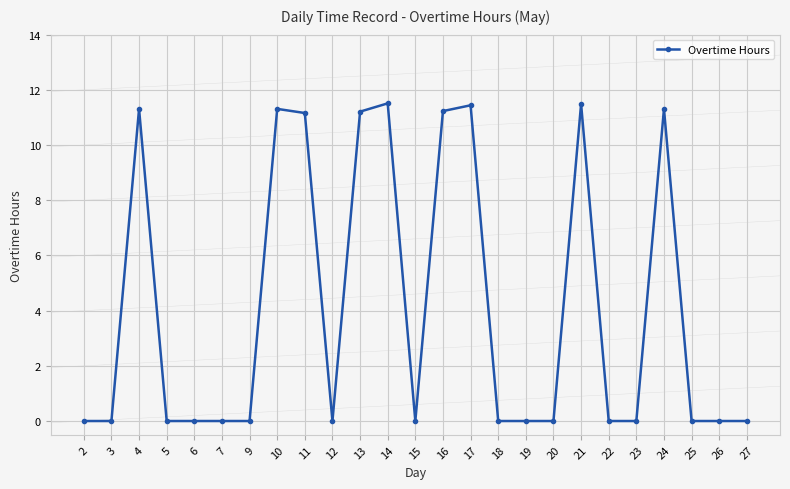

True or false: the data shows 4.1 at 23.

False